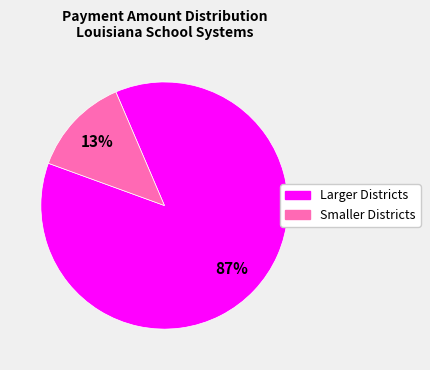

To the nearest percent, what is the difference between the largest and smallest slice percentages?

74%